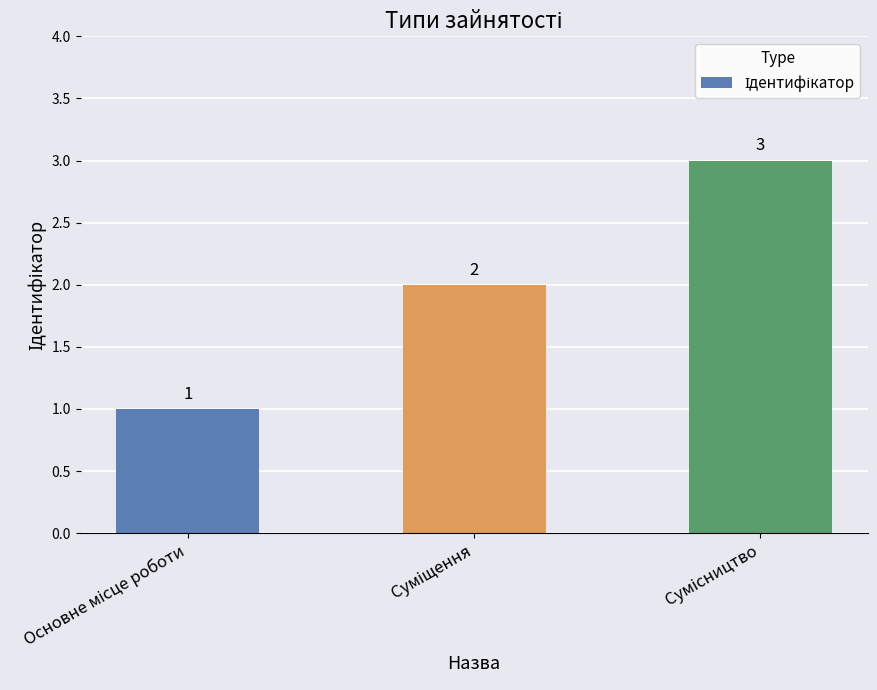

What is the maximum value shown in the chart?

3